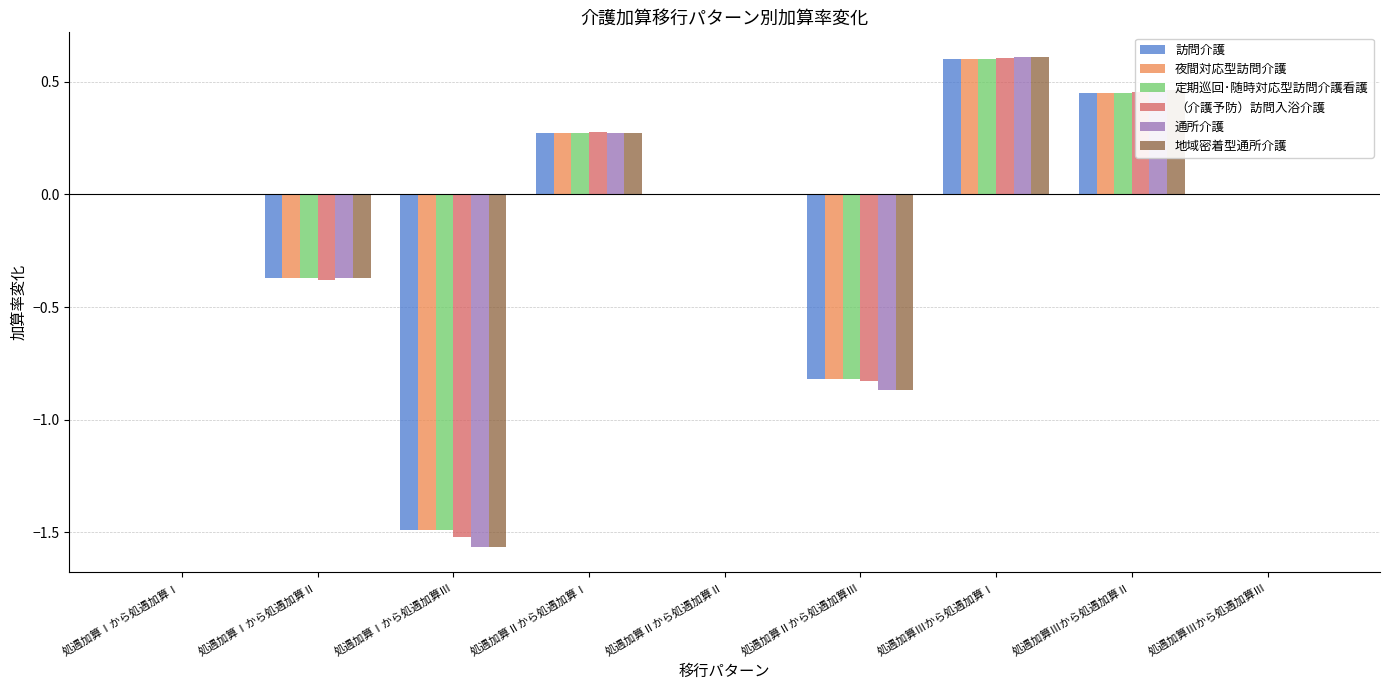

What is the total value across all series at 処遇加算Ⅱから処遇加算Ⅲ?

-5.0